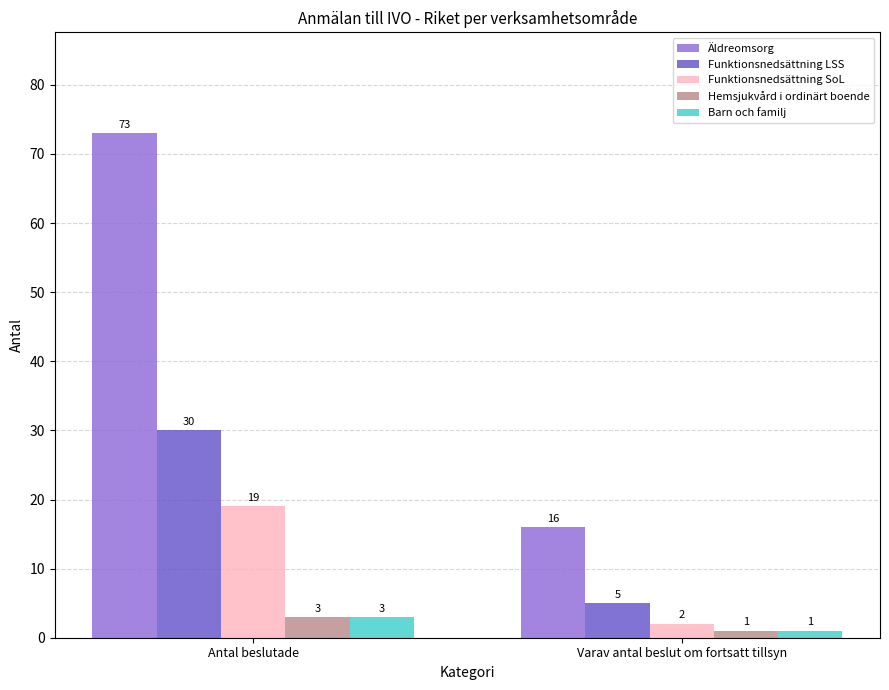

What is the label of the 1st bar from the left?

Antal beslutade